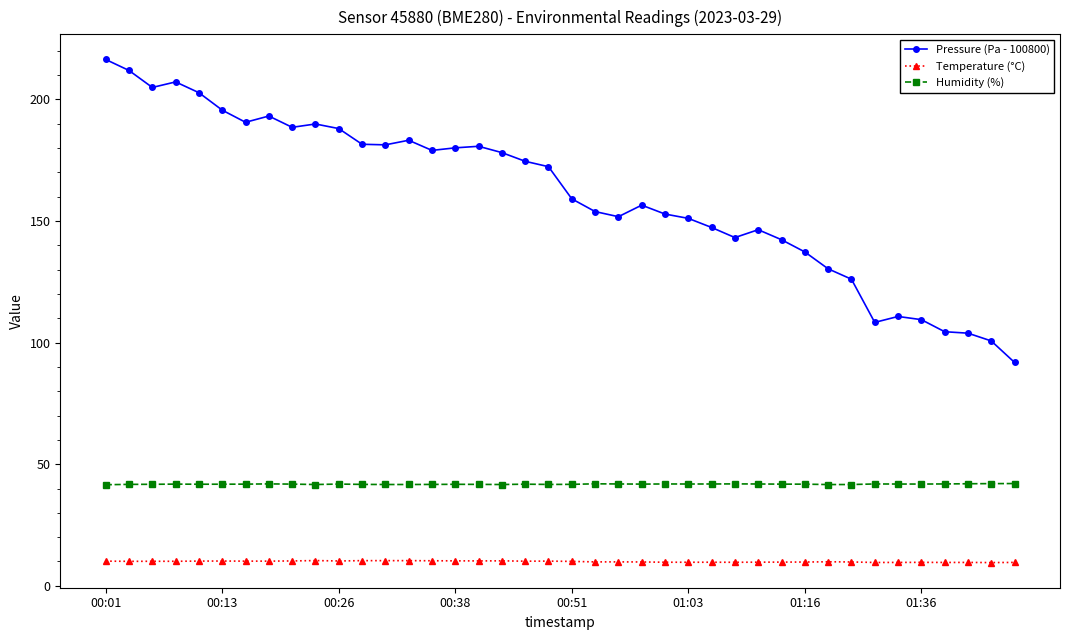

List the series in order of their overall mean, lowest first.

Temperature (°C), Humidity (%), Pressure (Pa - 100800)